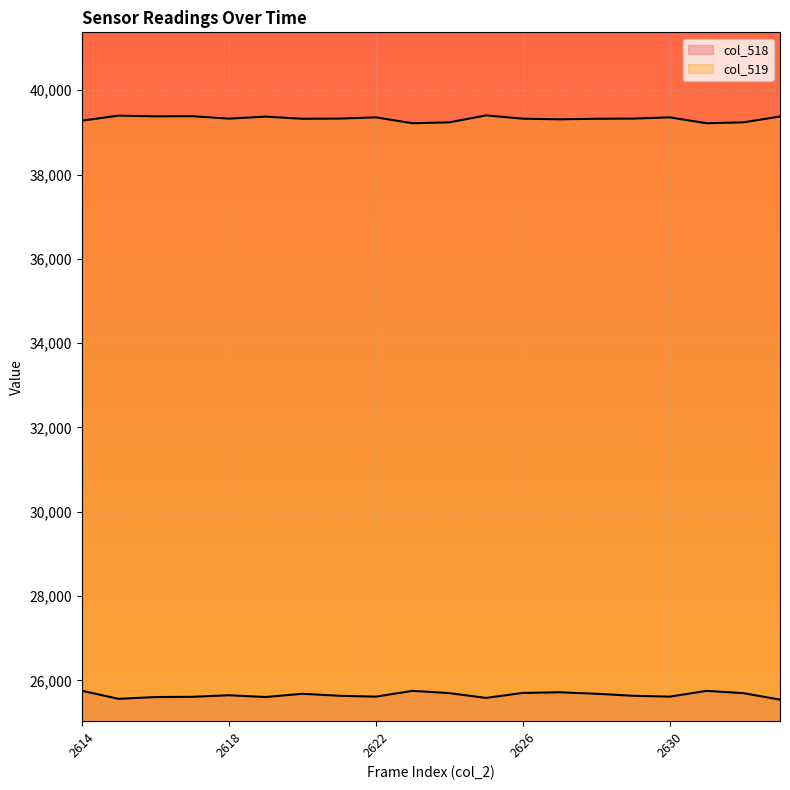

What is the difference between the col_519 values at 2628 and 2617?

61